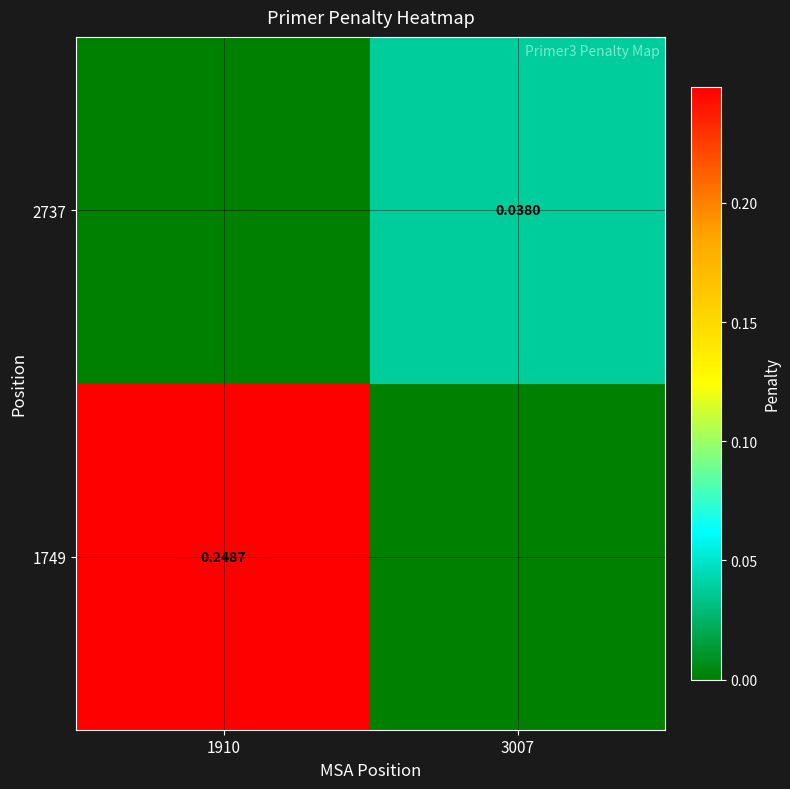

The 1749 series shows 0.0 at 3007. True or false?

True